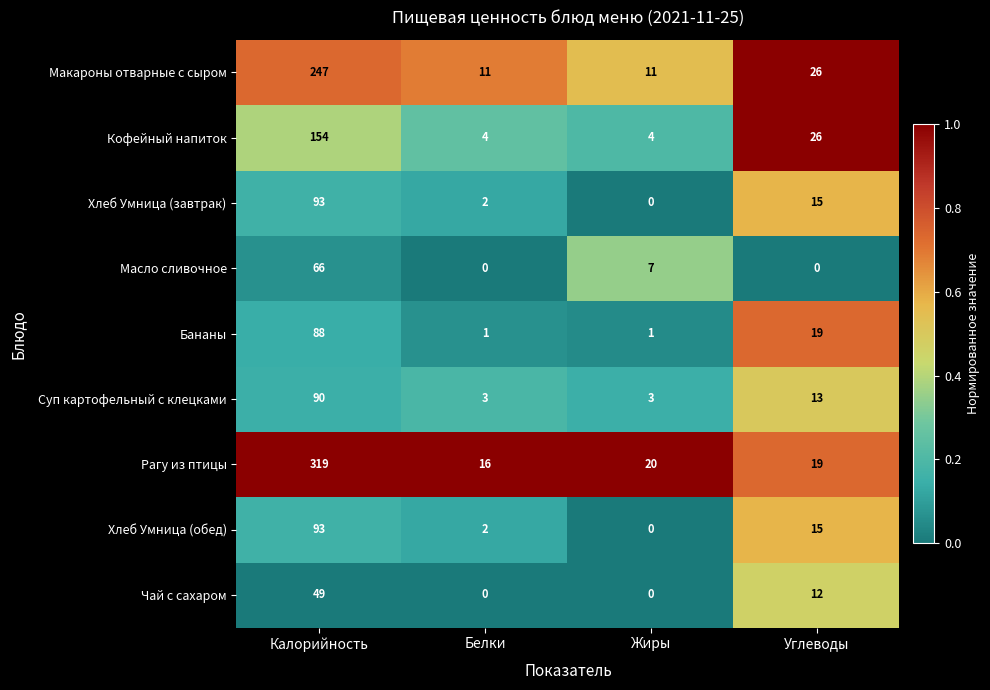

Which series has the widest spread of values?

Рагу из птицы